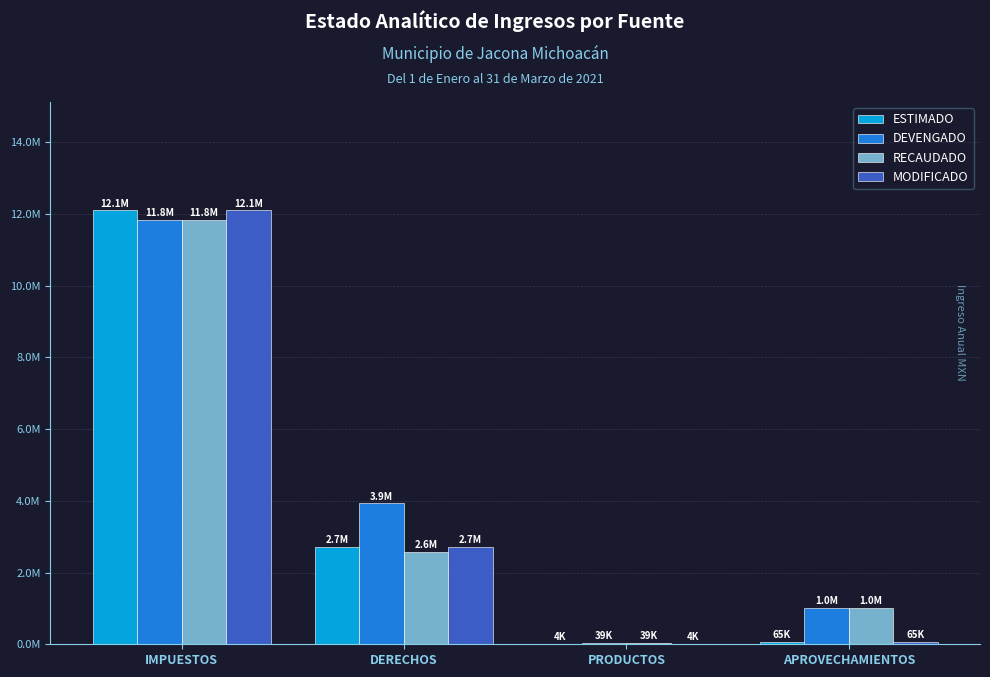

What is the label of the 1st bar from the right?

APROVECHAMIENTOS